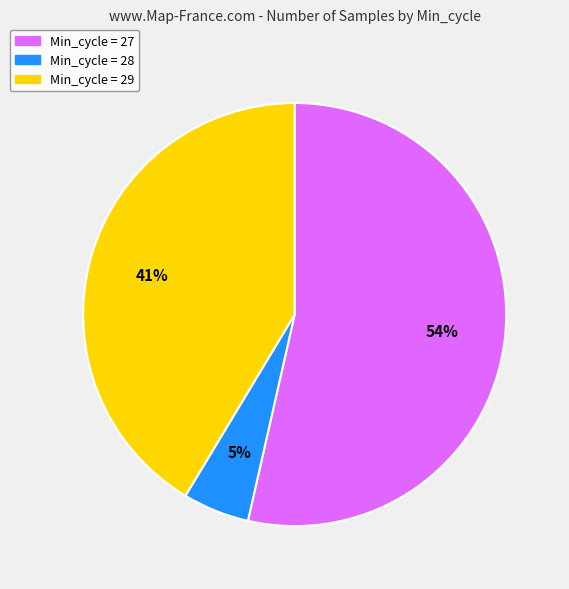

Is there a majority slice in this chart?

Yes